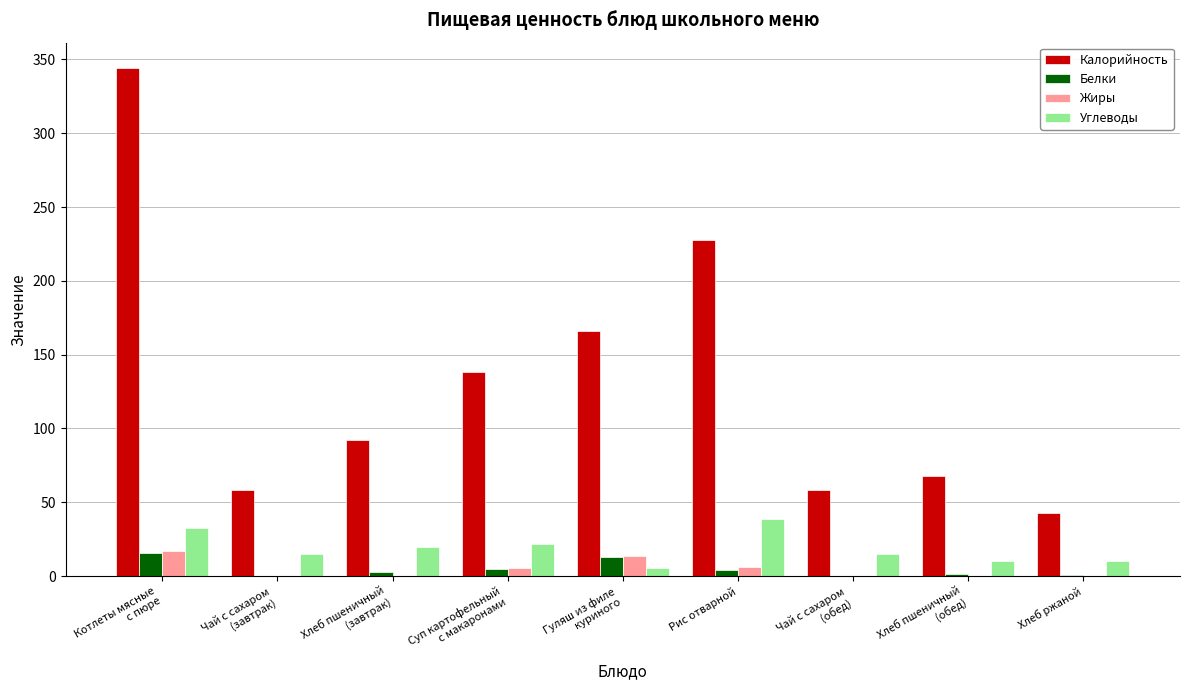

How many groups of bars are there?

9